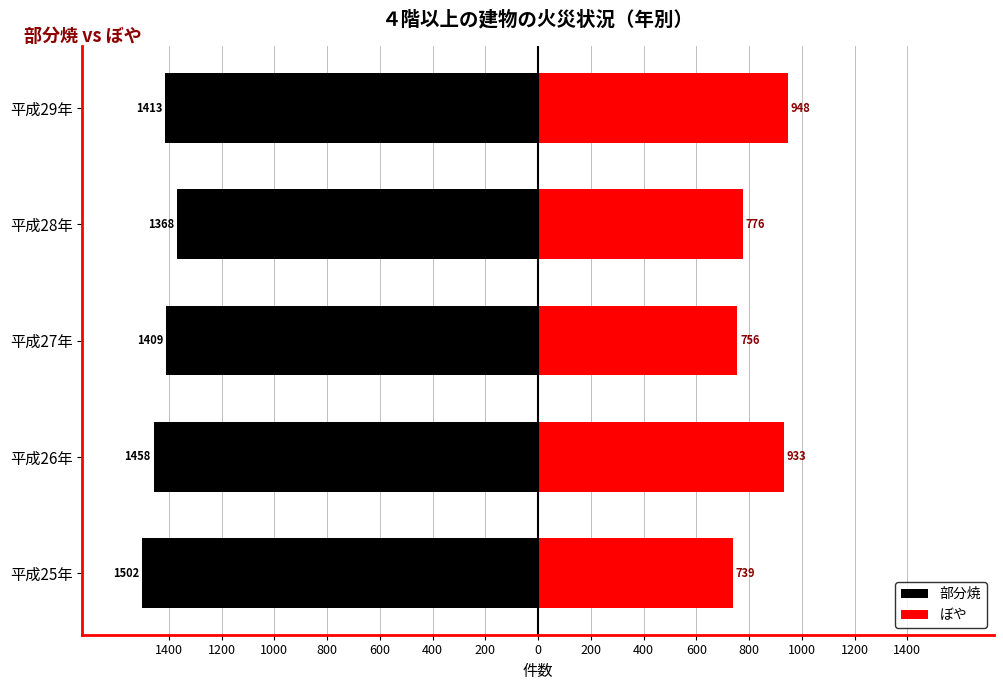

Is it true that ぼや equals 776 at 平成28年?

True